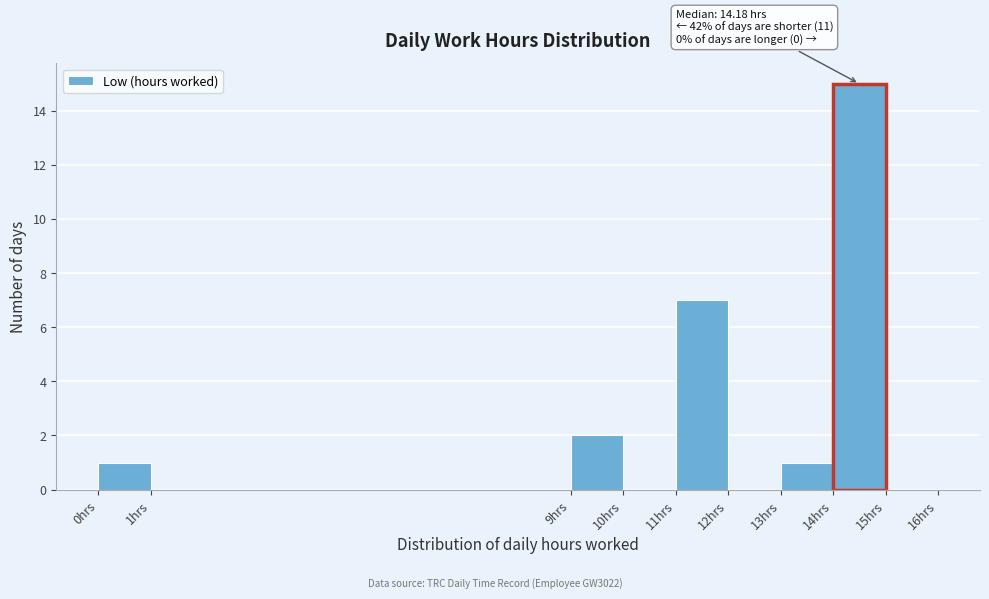

Over which range of the x-axis is the bar tallest?

14 to 15